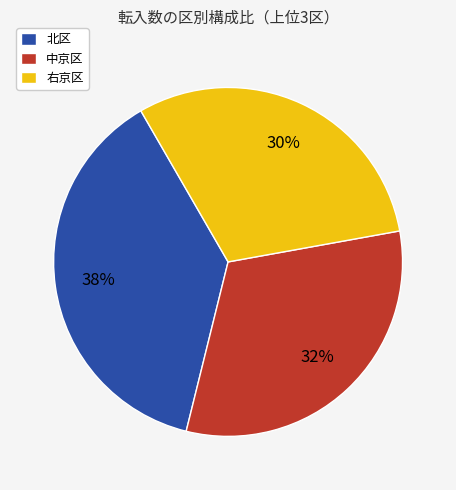

True or false: 中京区 accounts for 32% of the total.

True